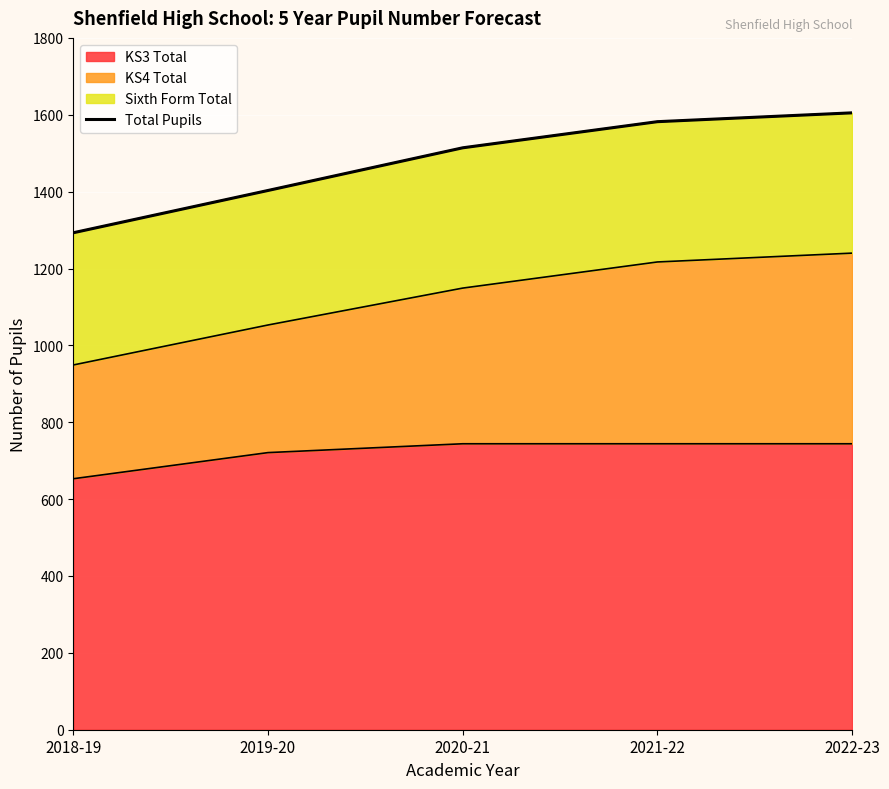

What position from the left is 2021-22?

4